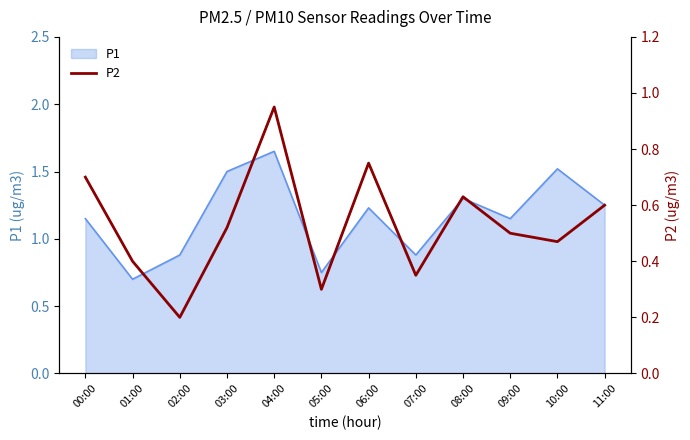

At which label does P1 first exceed 1?

00:00